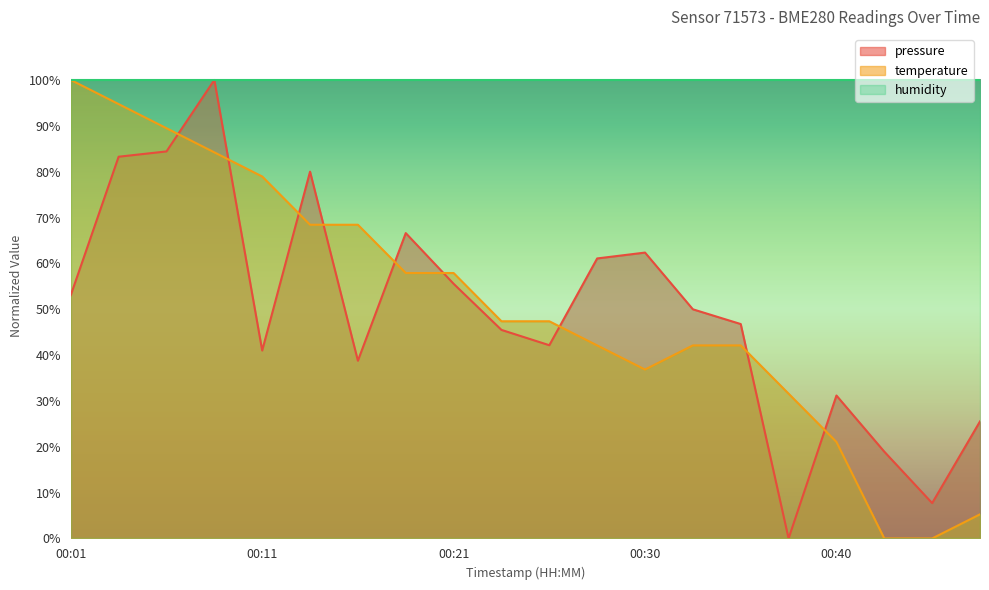

What is the spread (max minus min) of values at 00:35?

4.7